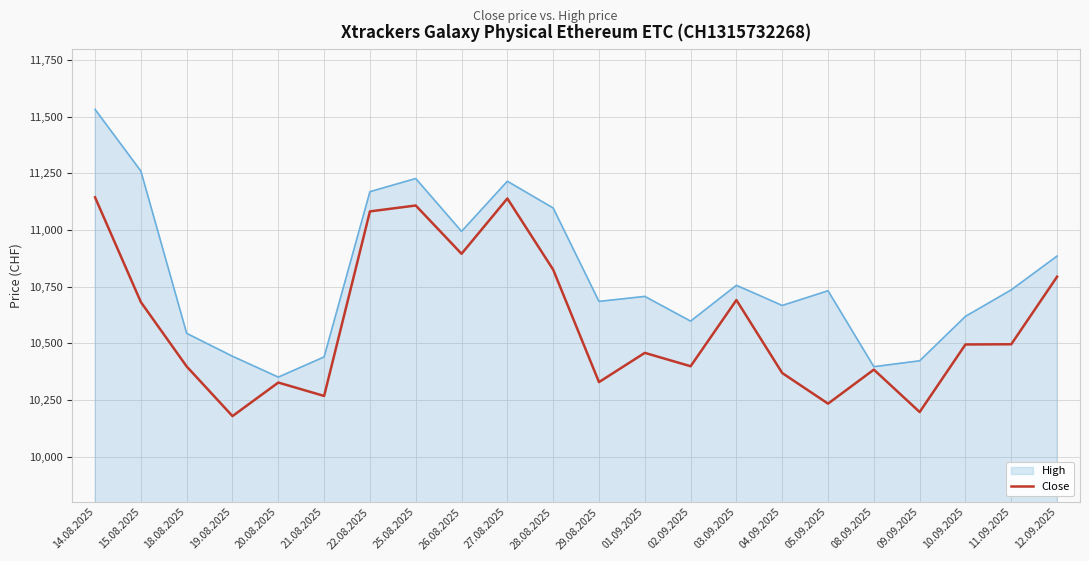

List the series in order of their overall mean, lowest first.

Close, High